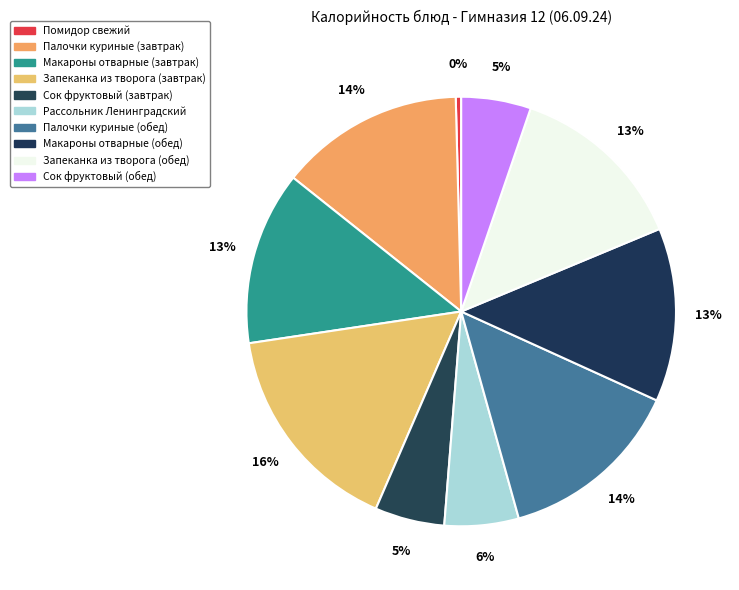

What percentage is the Макароны отварные (завтрак) slice, to the nearest percent?

13%